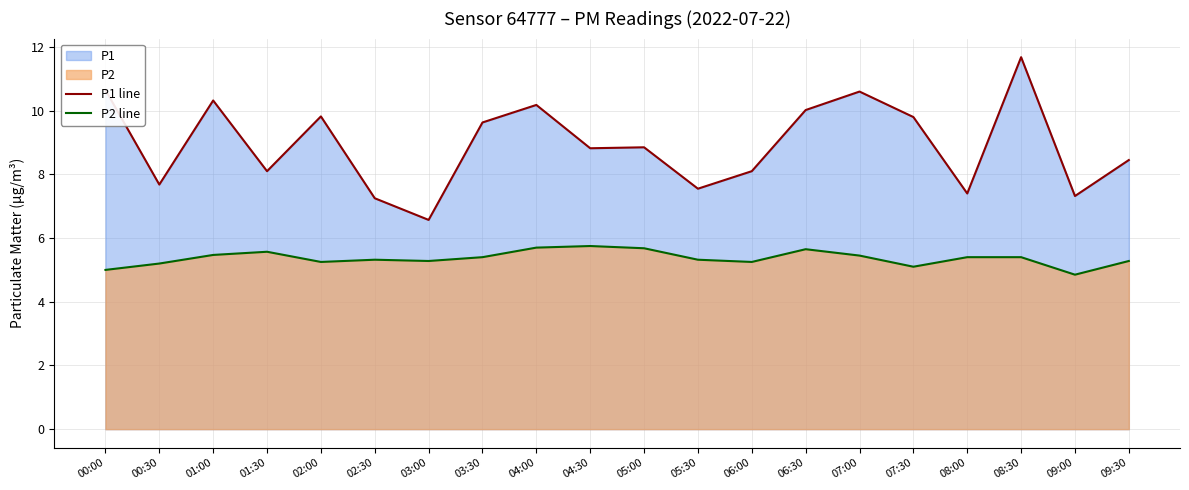

What is the label of the 8th point from the right?

06:00